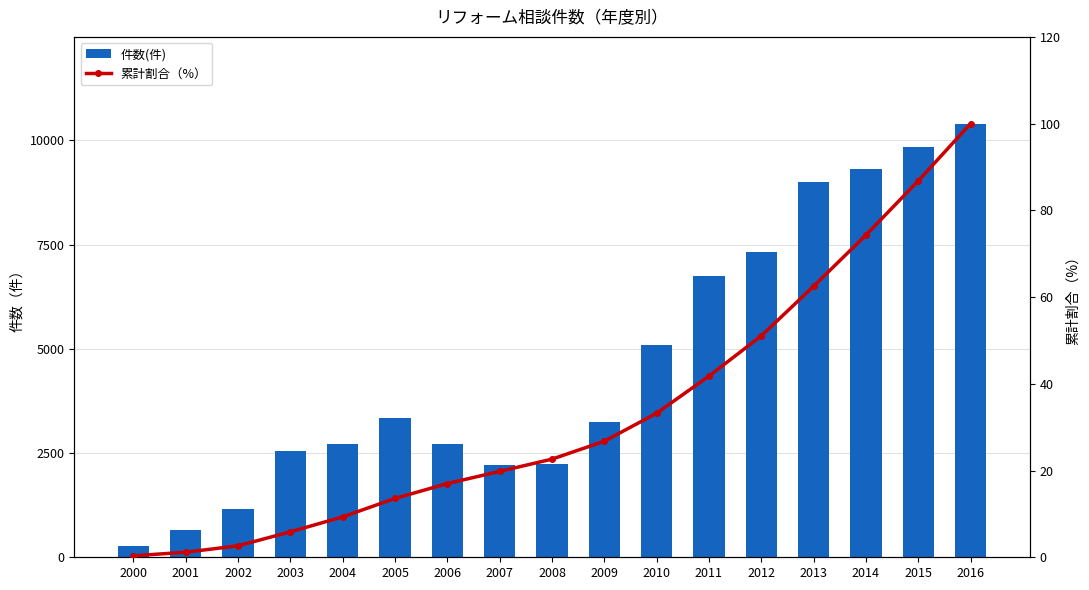

List the labels in order of 件数(件) value, largest first.

2016, 2015, 2014, 2013, 2012, 2011, 2010, 2005, 2009, 2004, 2006, 2003, 2008, 2007, 2002, 2001, 2000